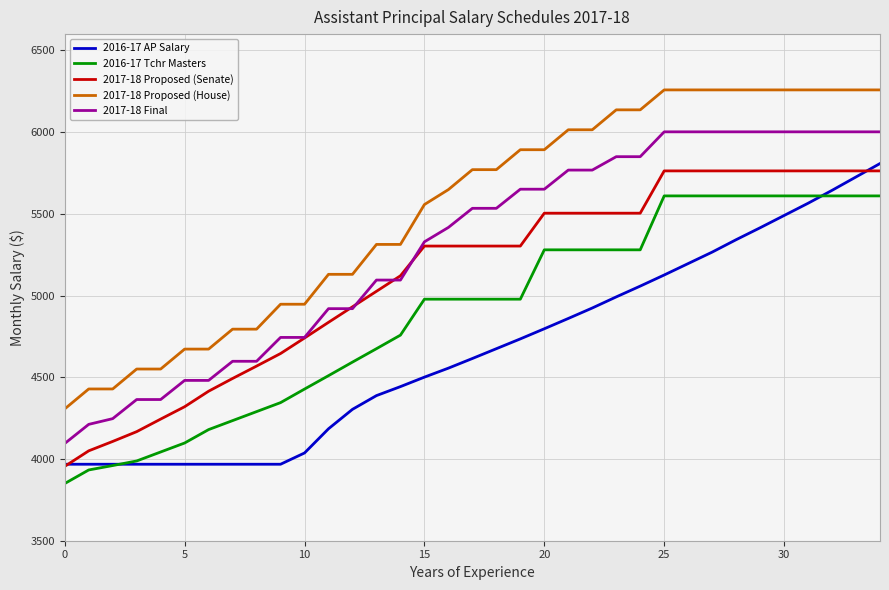

List the series in order of their overall mean, lowest first.

2016-17 AP Salary, 2016-17 Tchr Masters, 2017-18 Proposed (Senate), 2017-18 Final, 2017-18 Proposed (House)